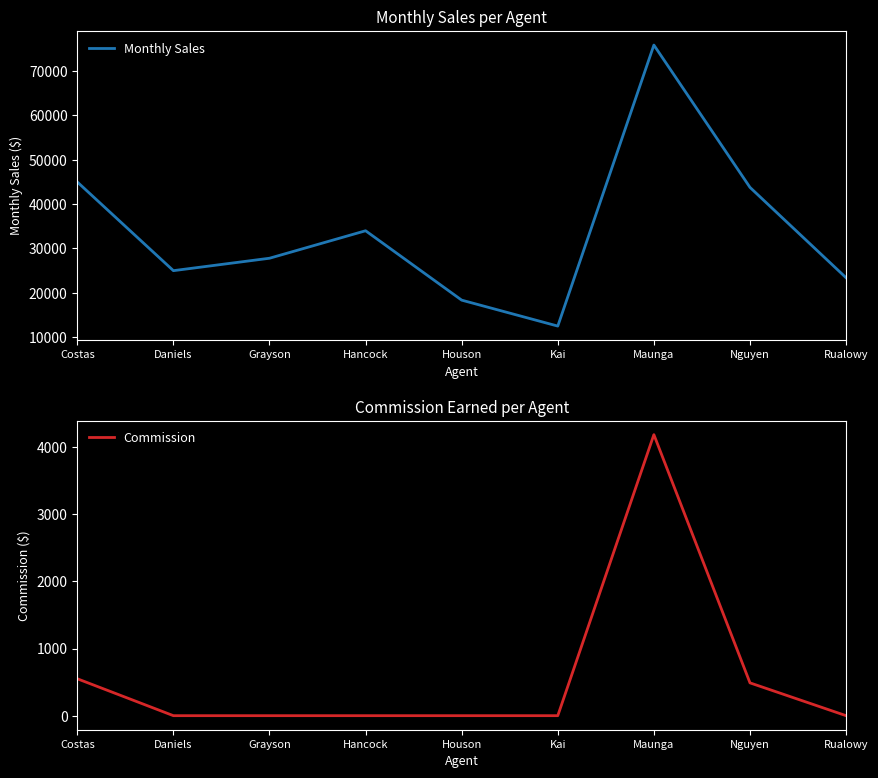

True or false: Monthly Sales and Commission intersect in this chart.

False